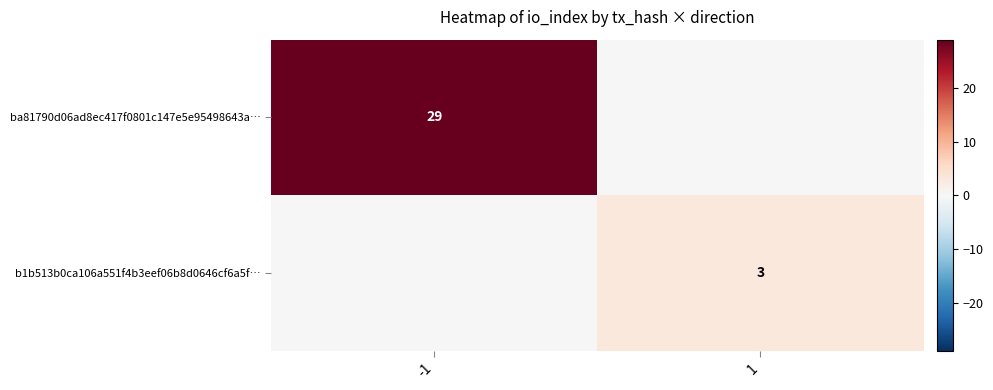

What is the sum of the ba81790d06ad8ec417f0801c147e5e95498643a… values at 1 and -1?

29